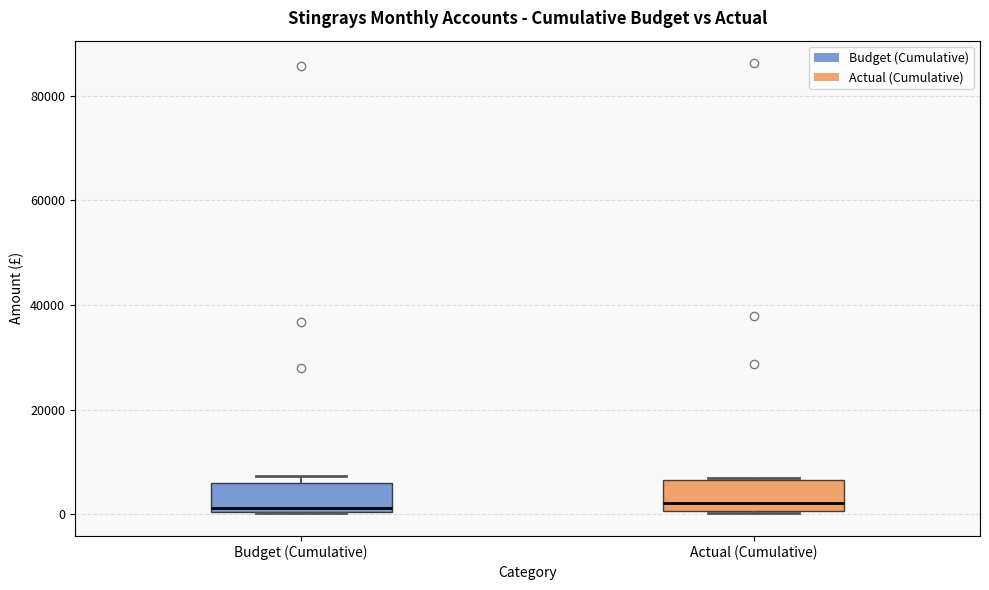

Reading left to right, read every box against the y-axis: the position of its median line, the range the box covers, and the ends of its whiskers. The values are not printed on the chart, so give them approximately, as read against the axis.

Budget (Cumulative): median 2000, box 0 to 6000, whiskers 0 to 8000
Actual (Cumulative): median 2000, box 0 to 6000, whiskers 0 to 6000